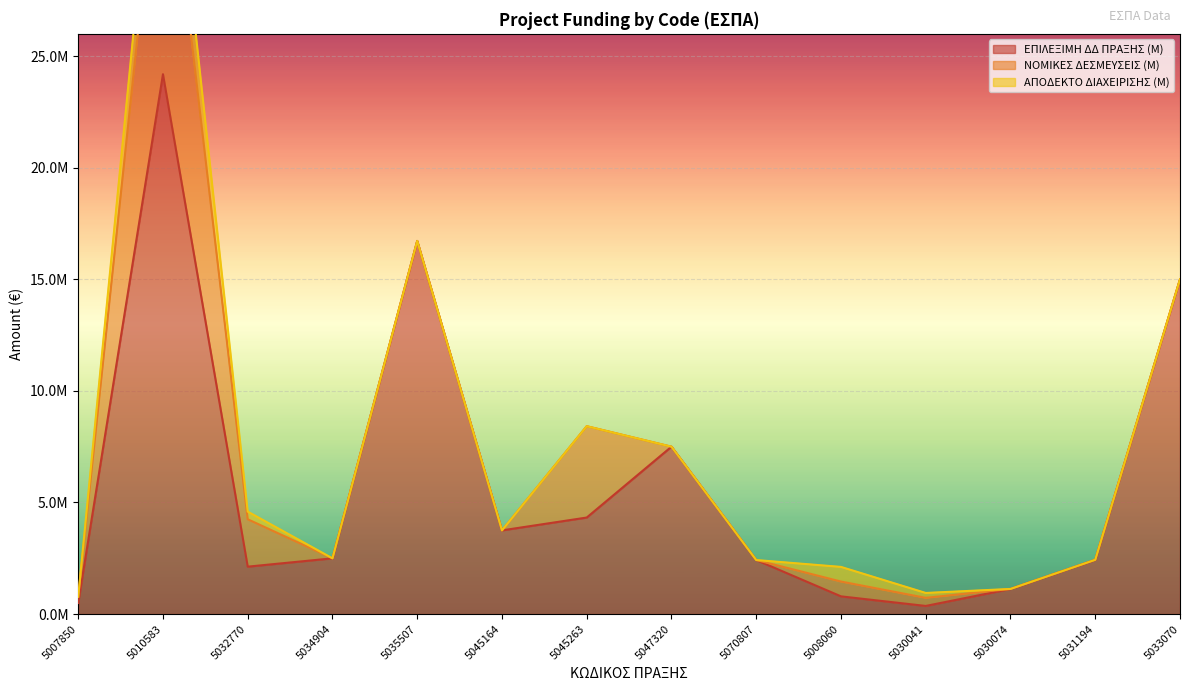

What is the sum of all ΕΠΙΛΕΞΙΜΗ ΔΔ ΠΡΑΞΗΣ (M) values?

83739970.4